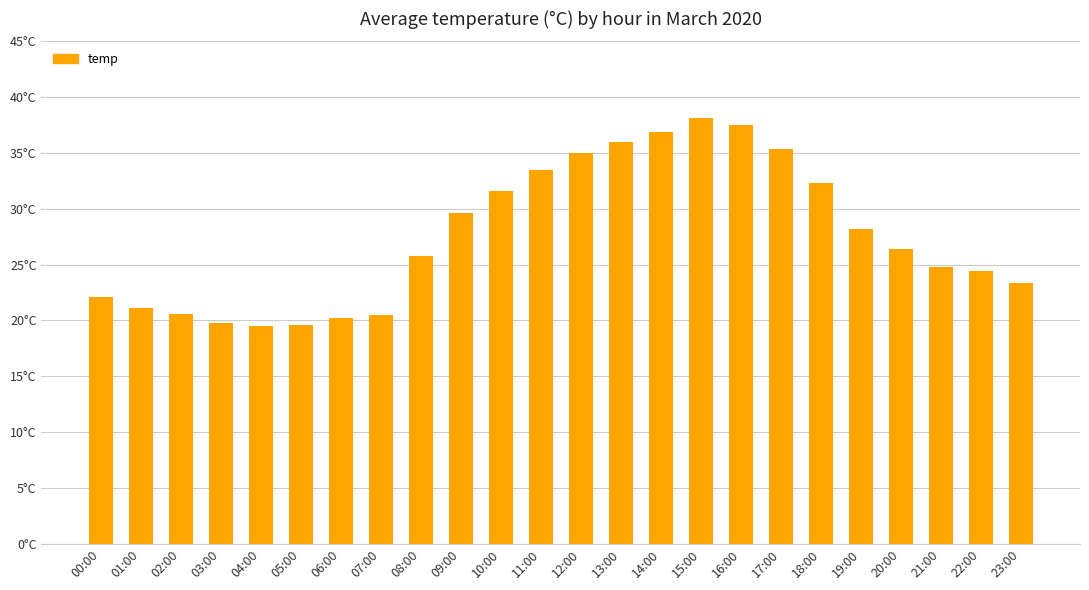

Does the chart contain any negative values?

No